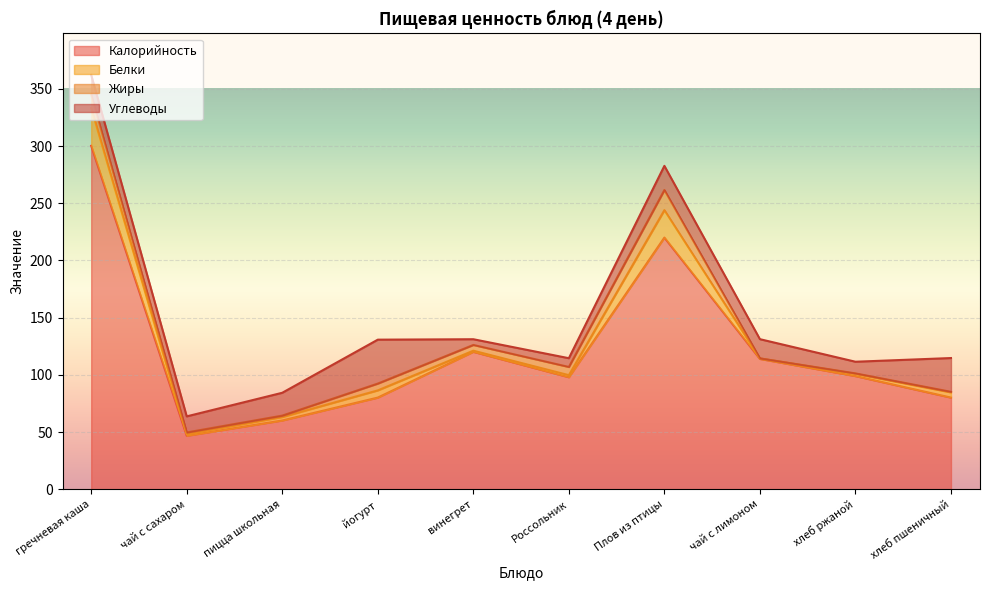

Which series changed the most between Плов из птицы and хлеб пшеничный?

Калорийность